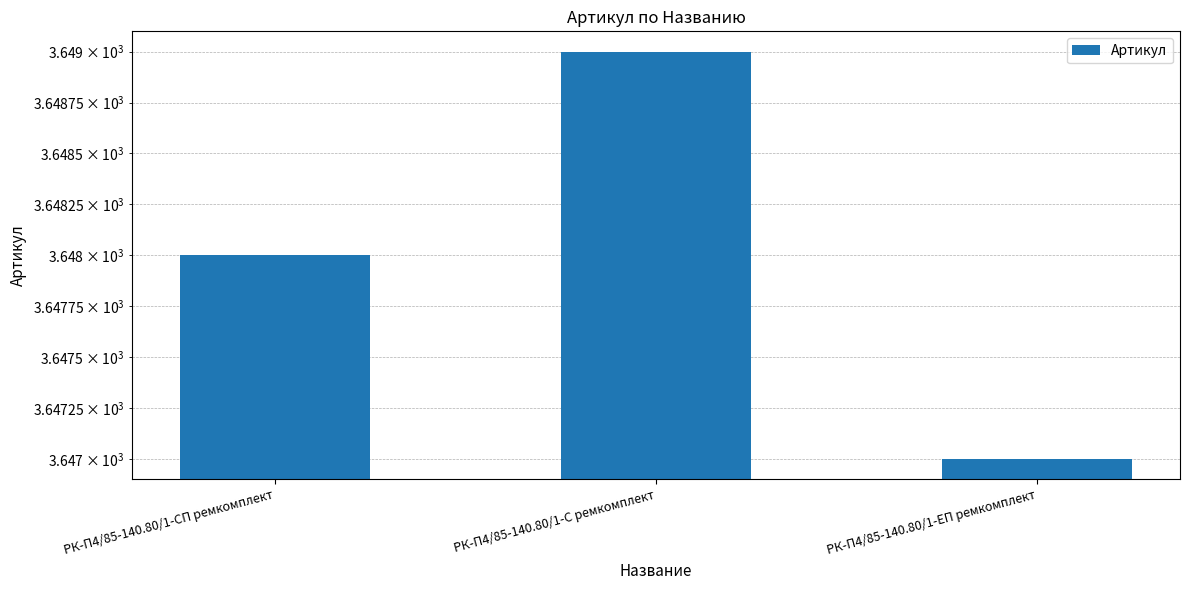

Reading right to left, list all the values displayed in this chart.

РК-П4/85-140.80/1-ЕП ремкомплект=3647	РК-П4/85-140.80/1-С ремкомплект=3649	РК-П4/85-140.80/1-СП ремкомплект=3648